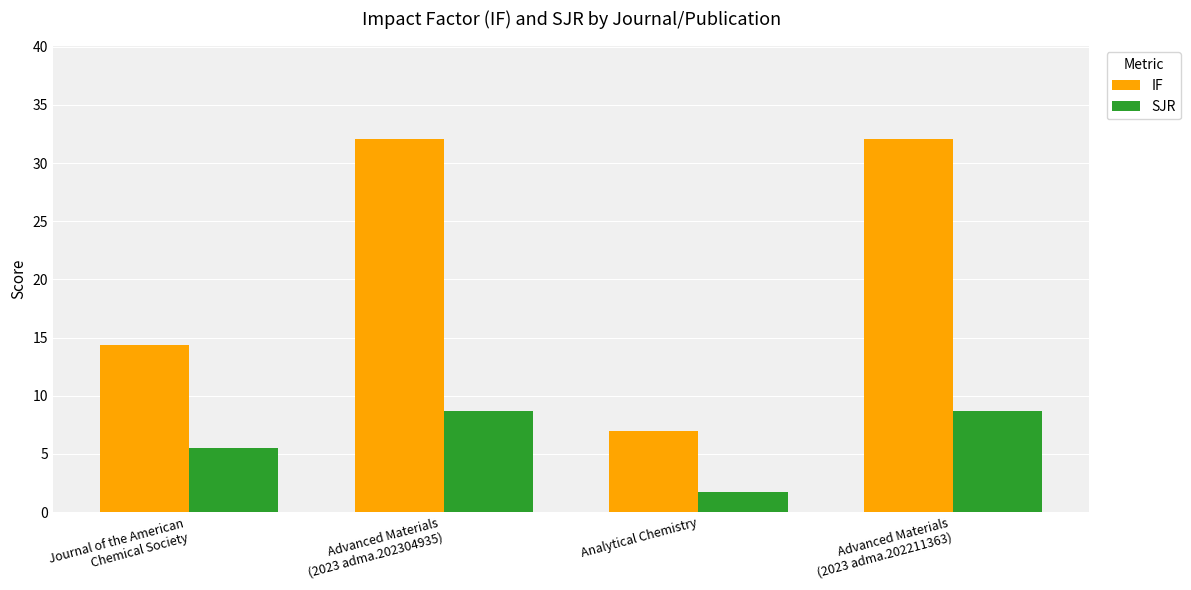

Rank the series by their average value, from lowest to highest.

SJR, IF